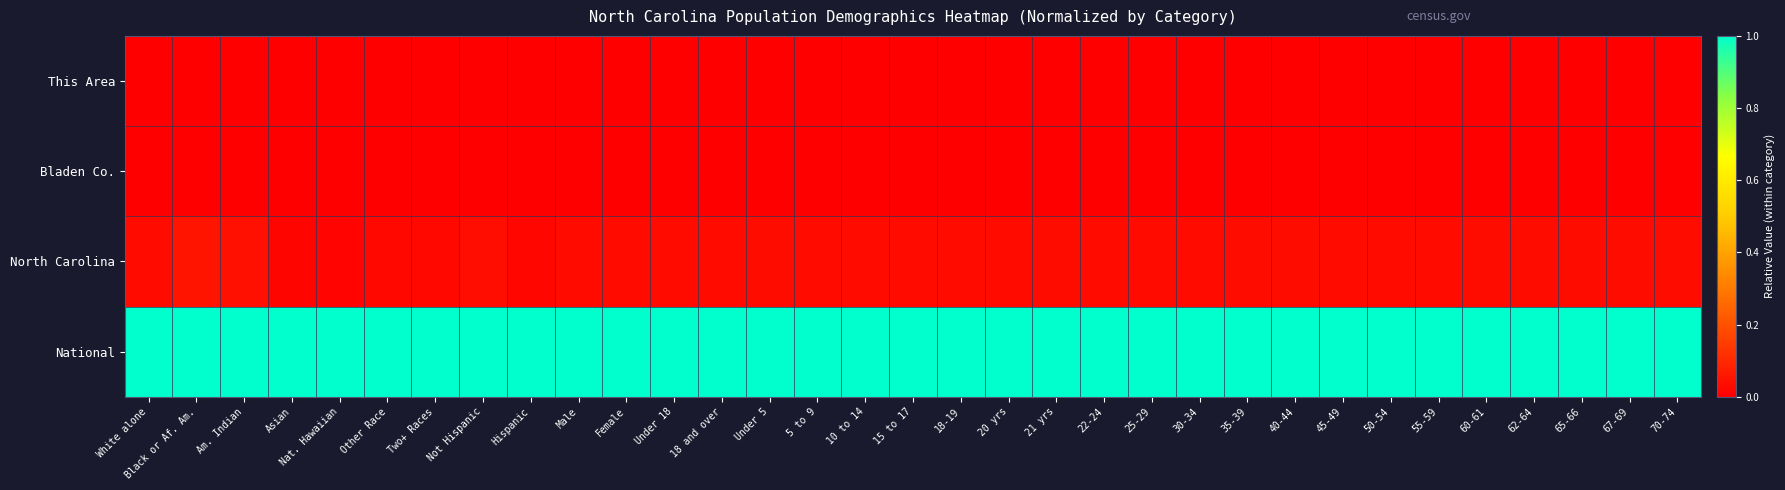

Which label corresponds to the smallest value in the chart?

White alone